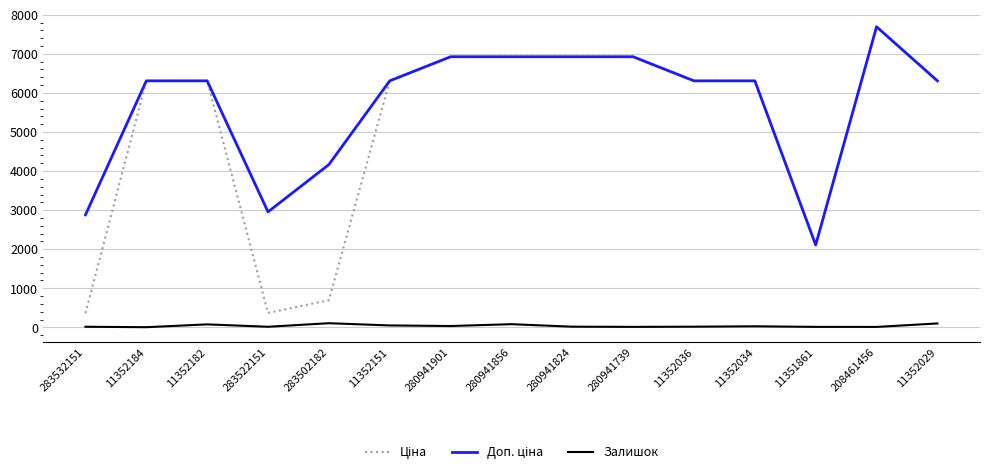

How many lines are shown in the chart?

3